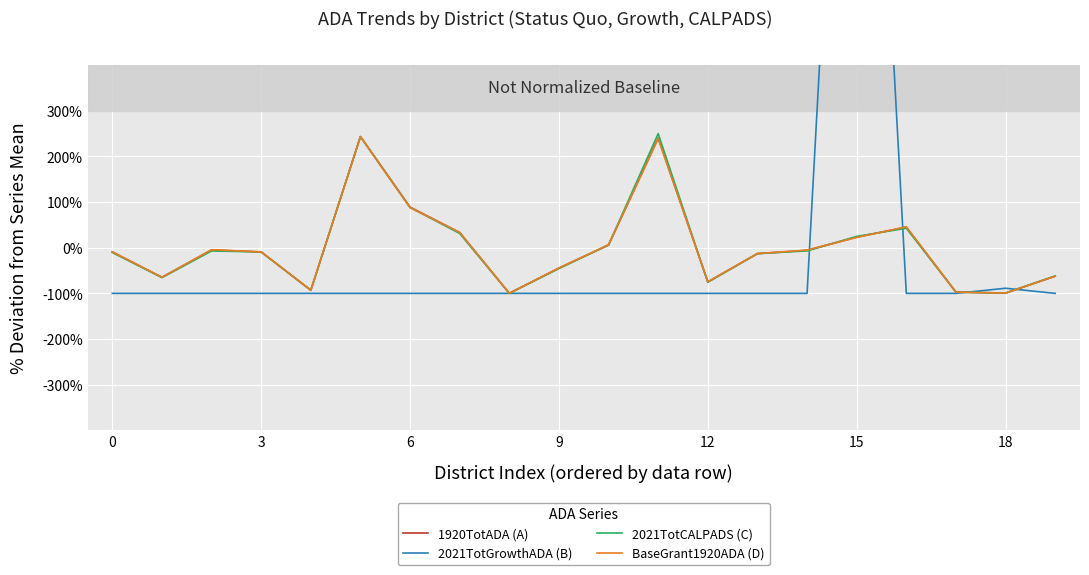

What is the maximum value for 2021TotGrowthADA (B)?

1888.8